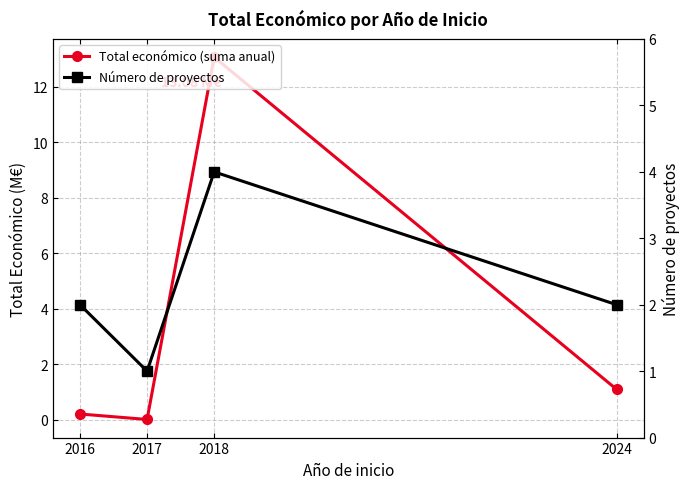

At which category is the sum across all series the highest?

2018